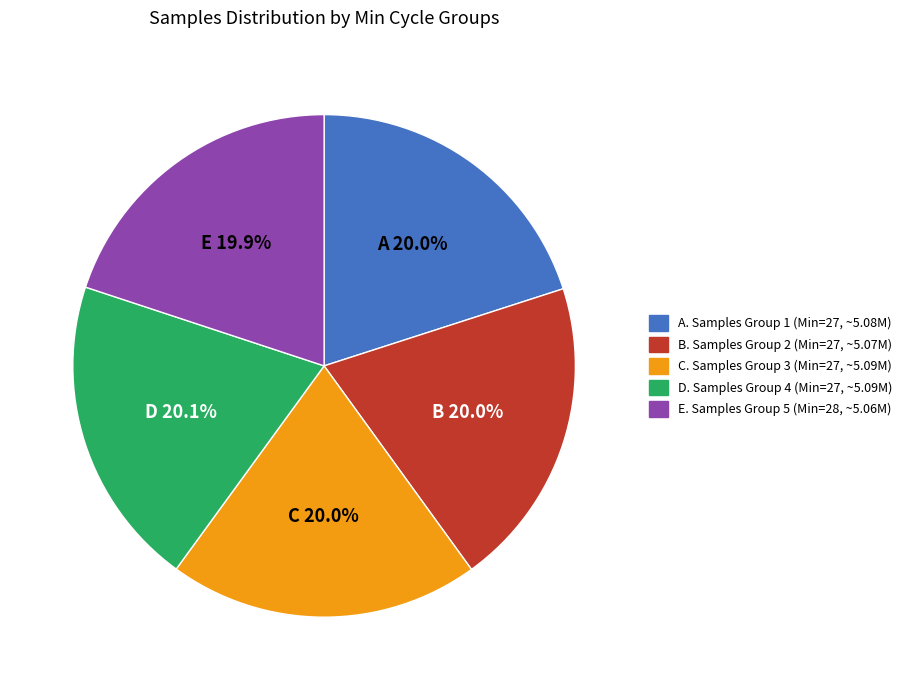

Is there any slice that represents more than half of the pie?

No